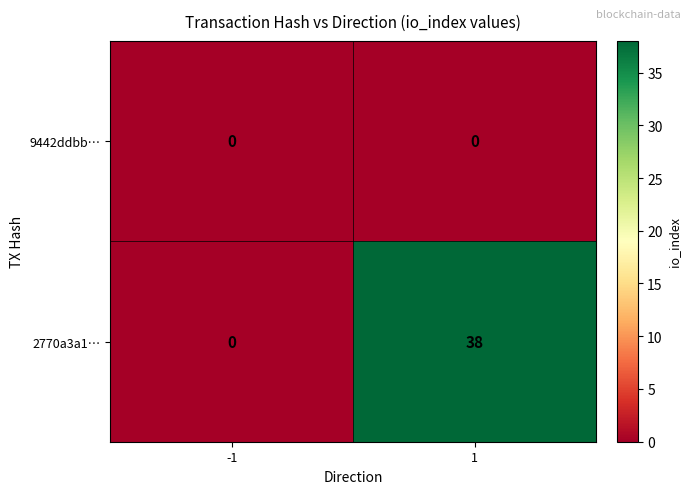

Between -1 and 1, which series saw the biggest shift?

2770a3a1…